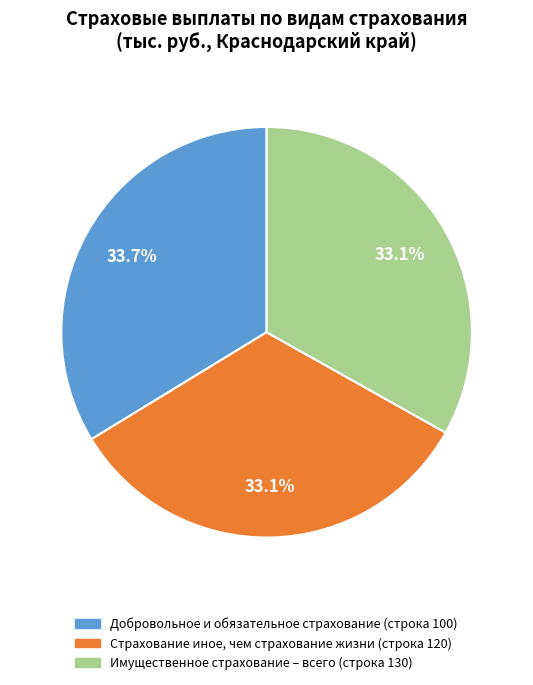

Is there a majority slice in this chart?

No